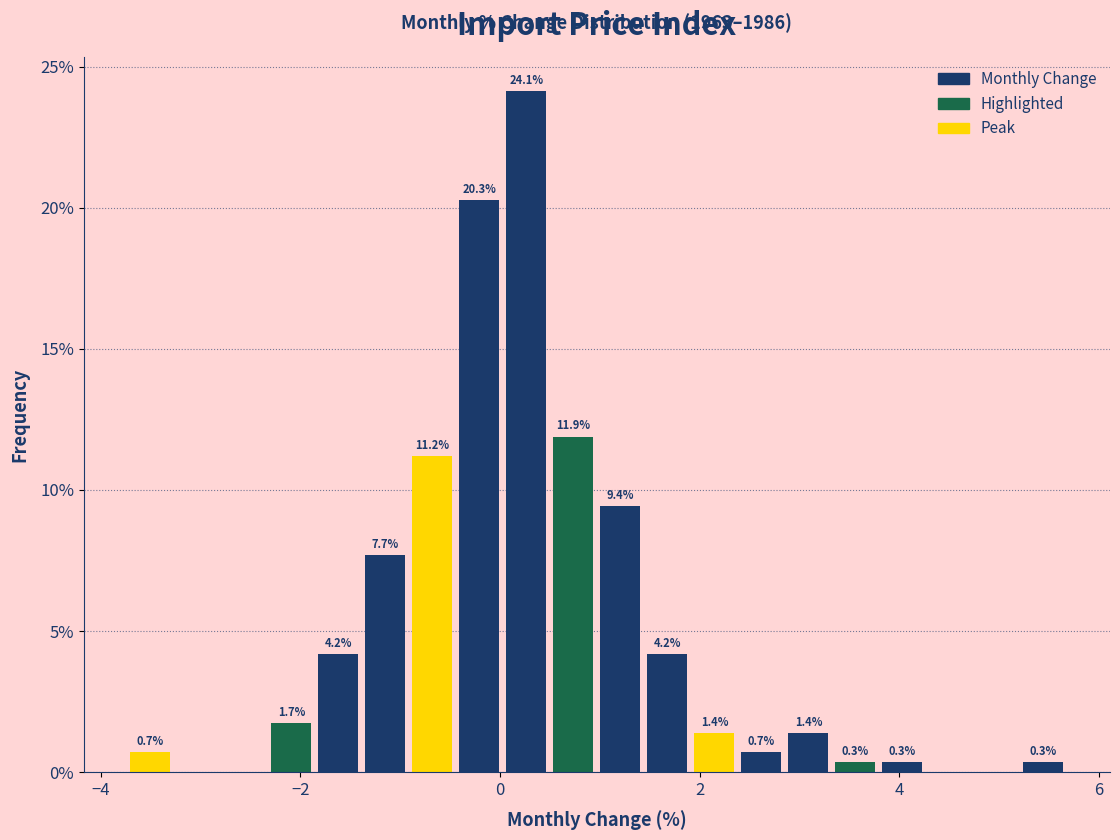

Read against the x-axis, roughly where is the centre of the tallest bar?

0.2